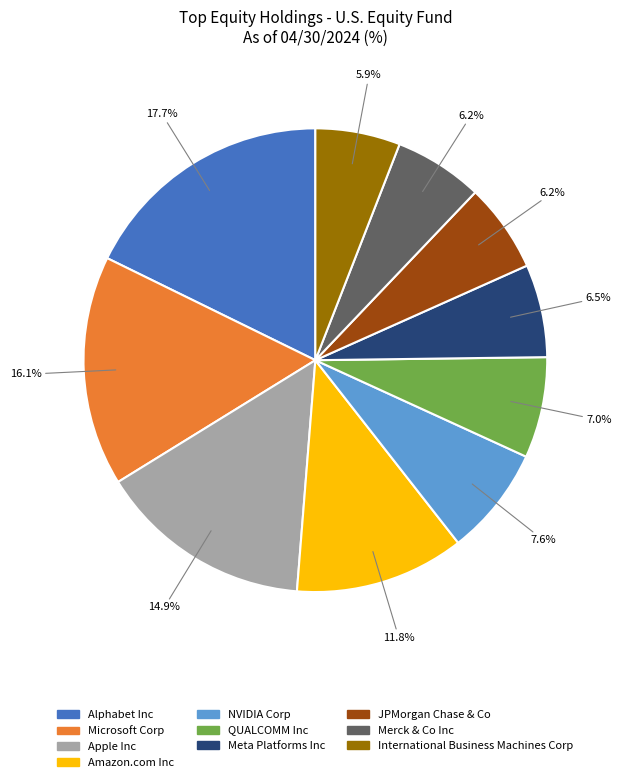

To the nearest percent, what is the difference between the largest and smallest slice percentages?

12%